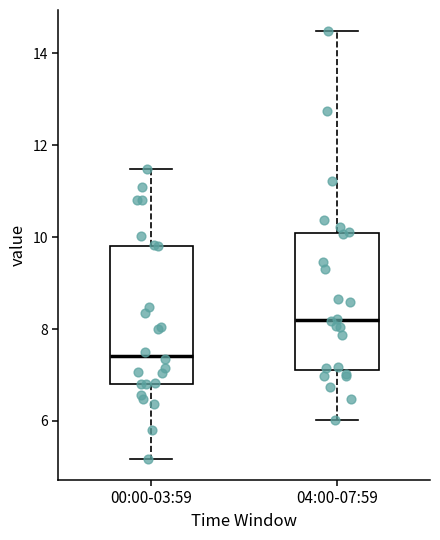

Reading left to right, read every box against the y-axis: the position of its median line, the range the box covers, and the ends of its whiskers. The values are not printed on the chart, so give them approximately, as read against the axis.

00:00-03:59: median 7.4, box 6.8 to 9.8, whiskers 5.2 to 11.4
04:00-07:59: median 8.2, box 7.2 to 10.0, whiskers 6.0 to 14.4